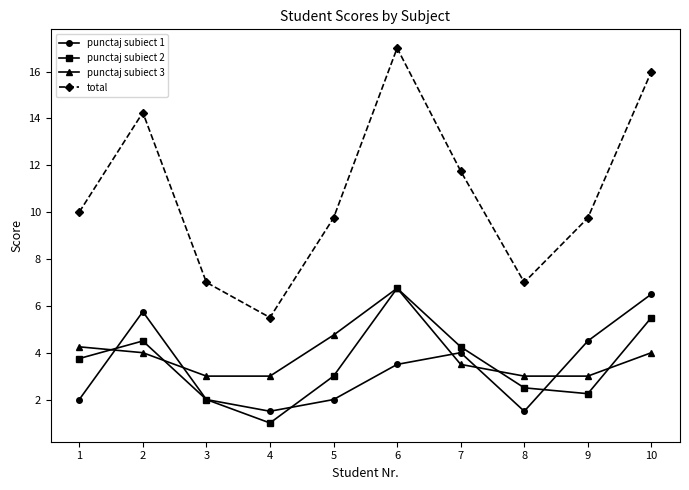

What is the difference between the highest and lowest values at 3?

5.0